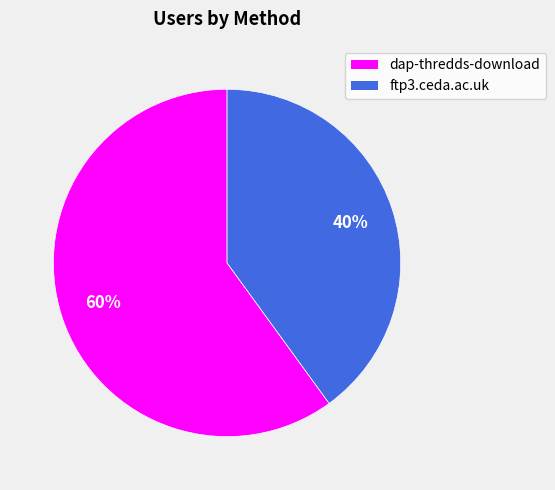

Combined, do ftp3.ceda.ac.uk and dap-thredds-download account for over 50%?

Yes